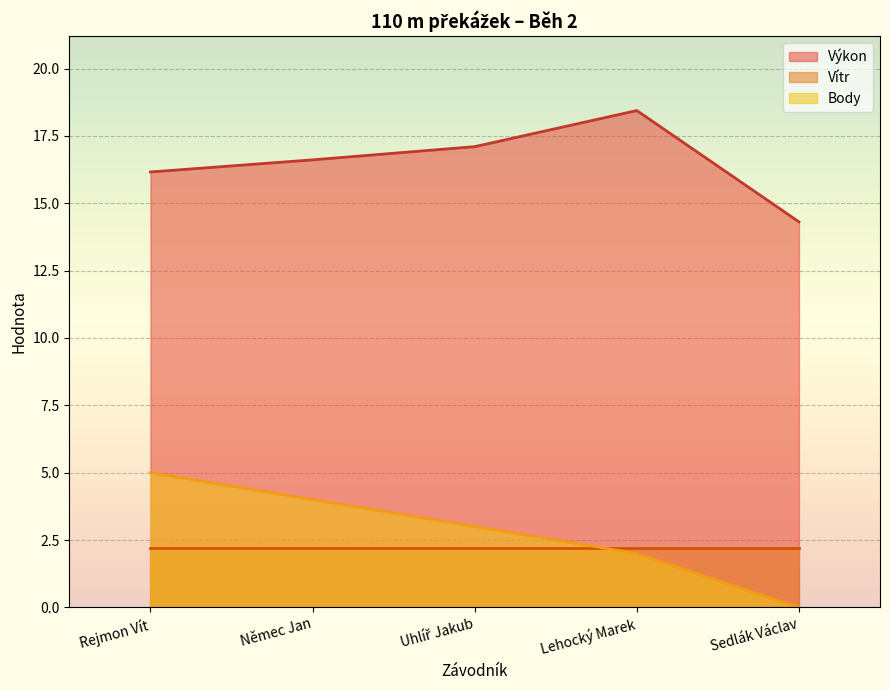

Which series has the largest total across all categories?

Výkon